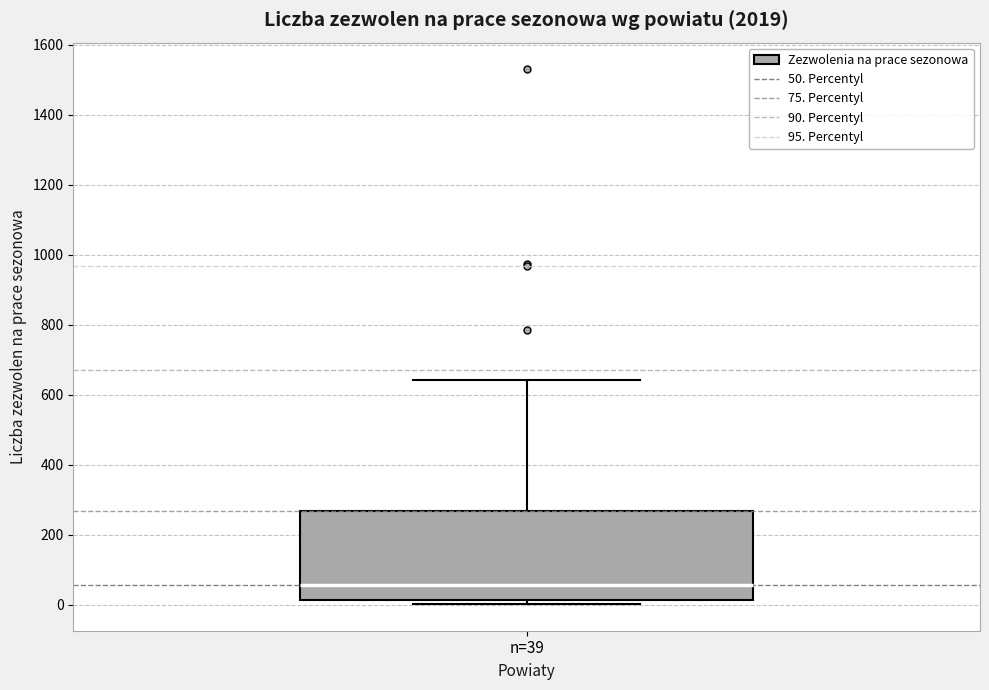

Read this box plot against the y-axis: the position of the median line, the range covered by the box, and the ends of both whiskers. The values are not printed on the chart, so give them approximately, as read against the axis.

median 60, box 20 to 260, whiskers 0 to 640